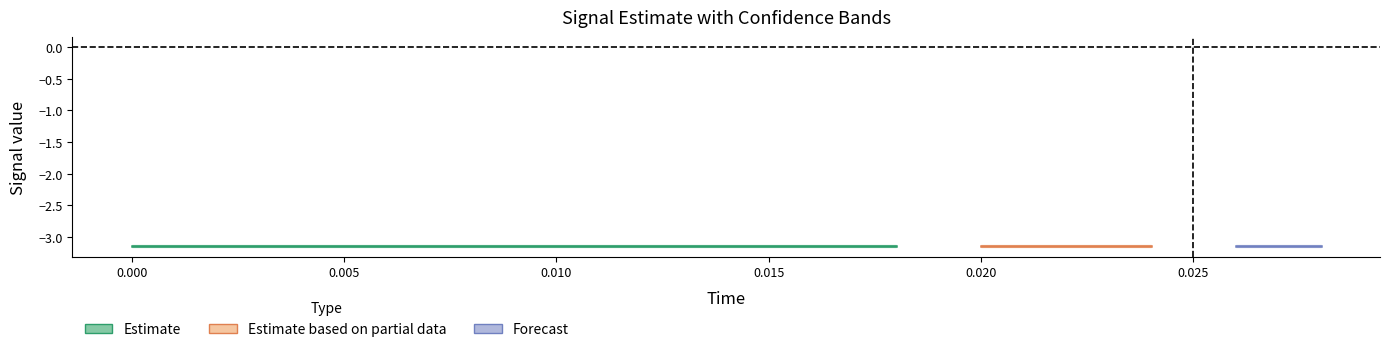

Reading right to left, extract all data points from this chart.

reference: -3.1	-3.1	-3.1	-3.1	-3.1	-3.1	-3.1	-3.1	-3.1	-3.1	-3.1	-3.1	-3.1	-3.1	-3.1
high: -3.1	-3.1	-3.1	-3.1	-3.1	-3.1	-3.1	-3.1	-3.1	-3.1	-3.1	-3.1	-3.1	-3.1	-3.1
low: -3.2	-3.2	-3.2	-3.2	-3.2	-3.2	-3.2	-3.2	-3.2	-3.2	-3.2	-3.2	-3.2	-3.2	-3.2
error: 3.1	3.1	3.1	3.1	3.1	3.1	3.1	3.1	3.1	3.1	3.1	3.1	3.1	3.1	3.1